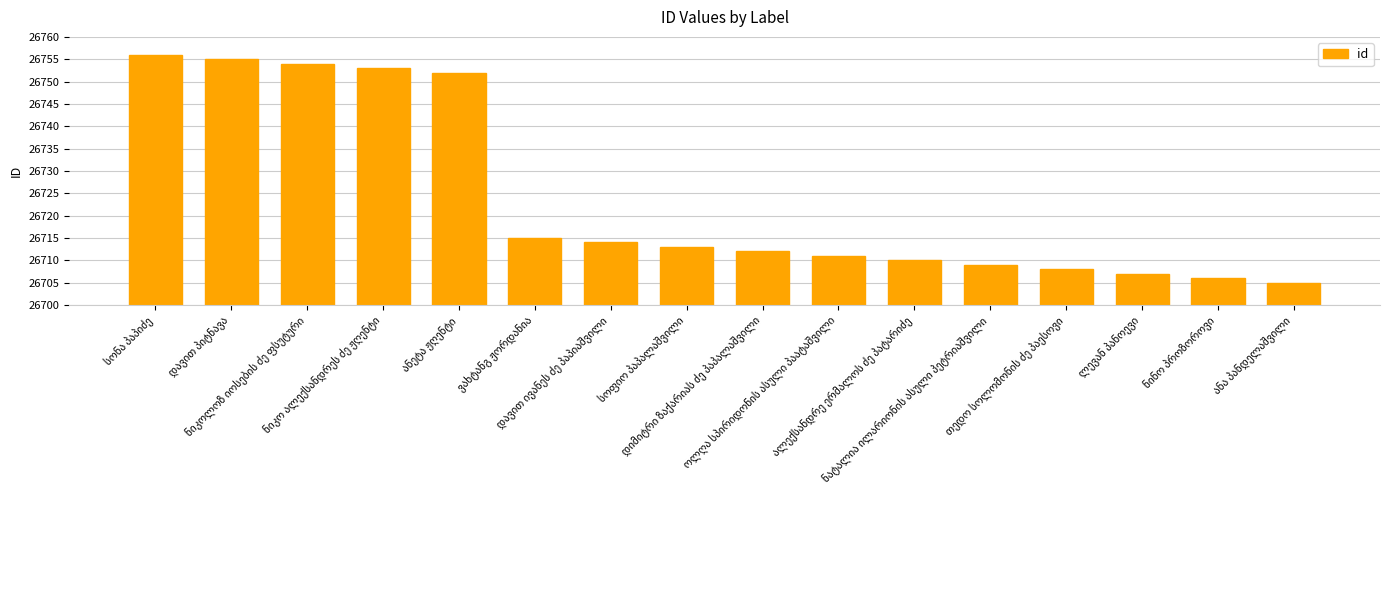

What is the greatest value displayed?

26756